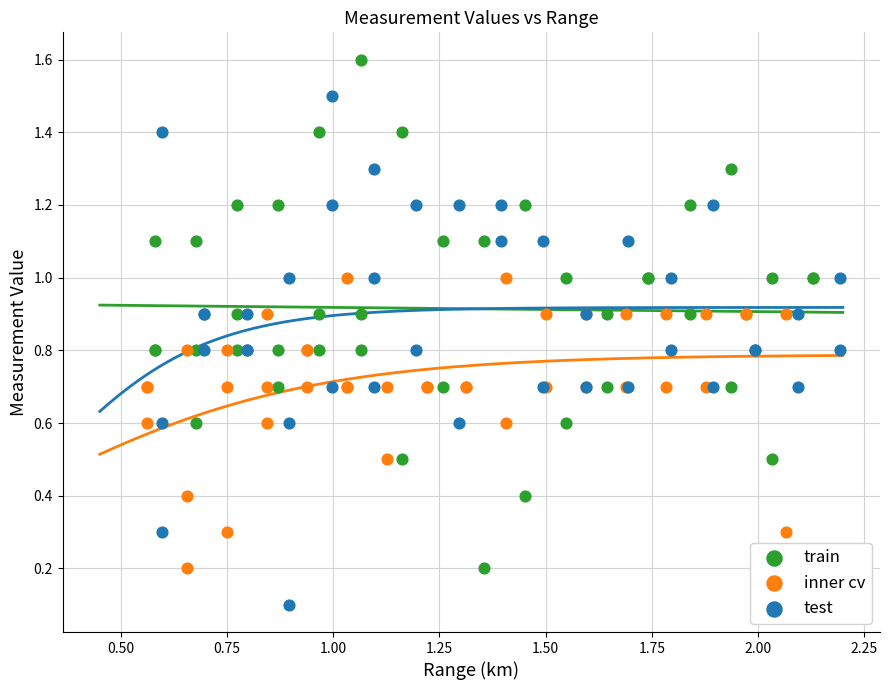

Which series contains the lowest Y value?

test